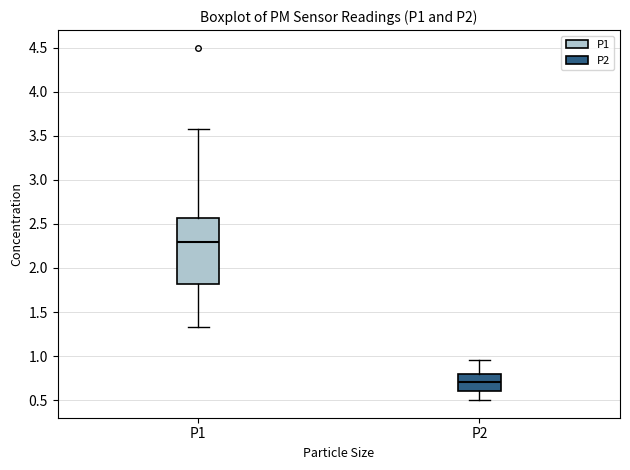

Reading left to right, read every box against the y-axis: the position of its median line, the range the box covers, and the ends of its whiskers. The values are not printed on the chart, so give them approximately, as read against the axis.

P1: median 2.30, box 1.80 to 2.55, whiskers 1.35 to 3.60
P2: median 0.70, box 0.60 to 0.80, whiskers 0.50 to 0.95